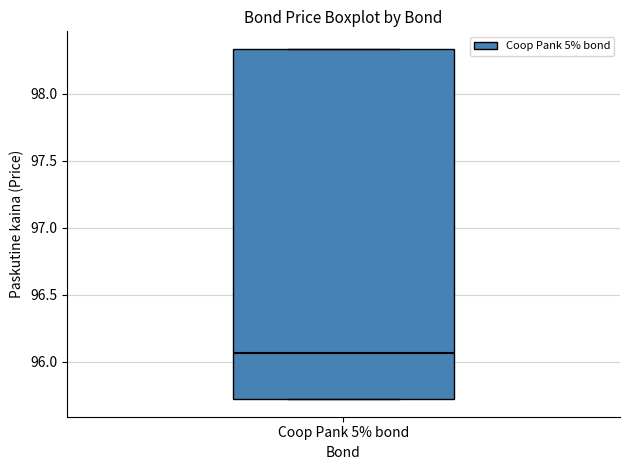

Where is the upper edge of the box for Coop Pank 5% bond on the y-axis? The values are not printed on the chart, so give them approximately, as read against the axis.

98.35